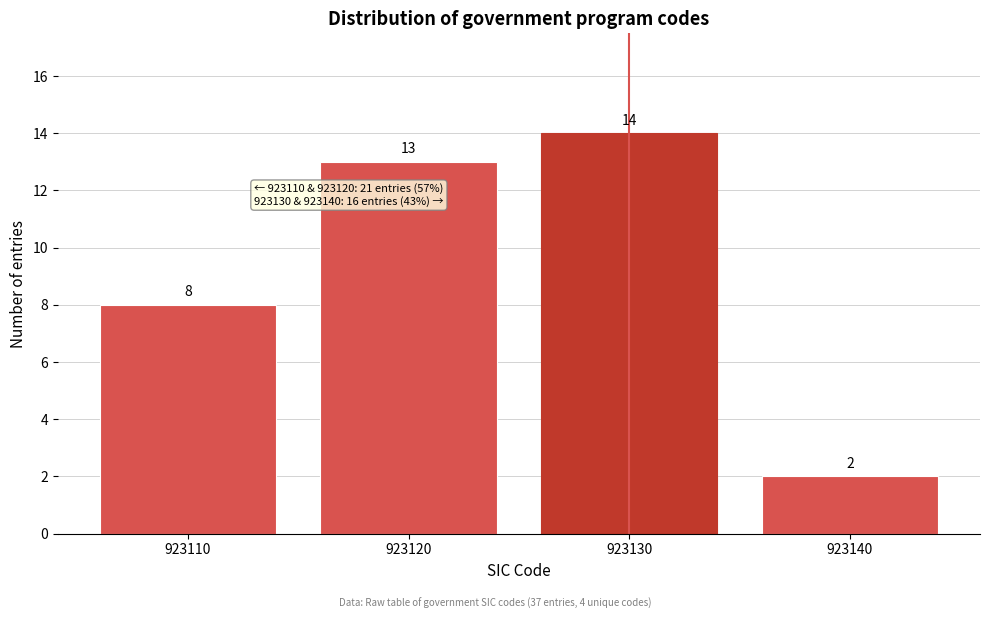

Reading left to right, what are all the values shown in this chart?

8	13	14	2